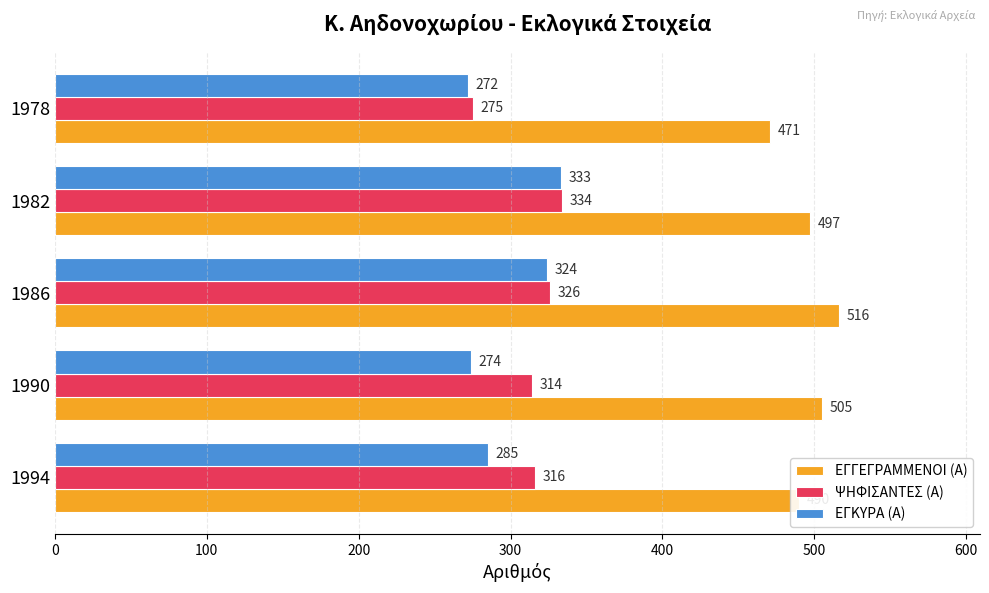

How many distinct data groups are displayed?

3